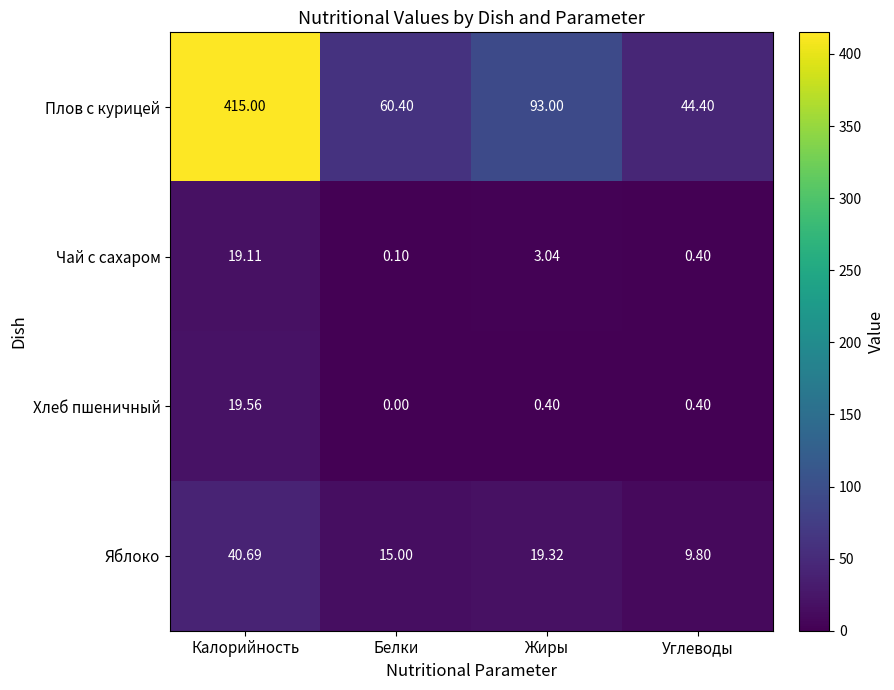

Count the number of data series in this chart.

4